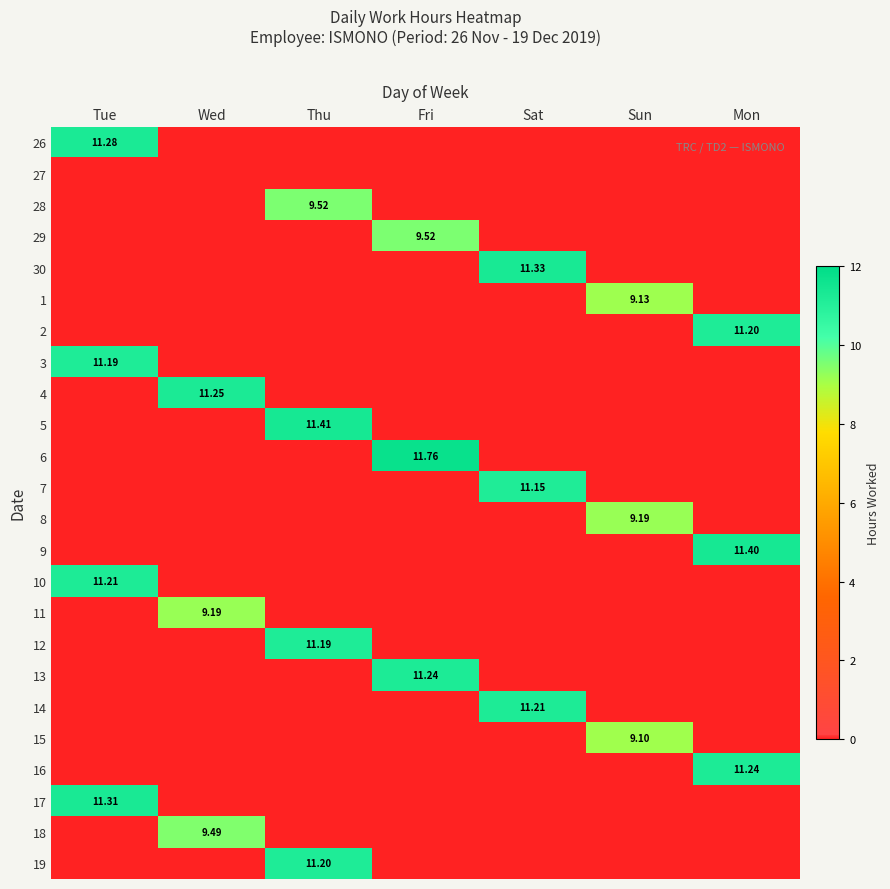

What is the average value of the 13 series?

1.6